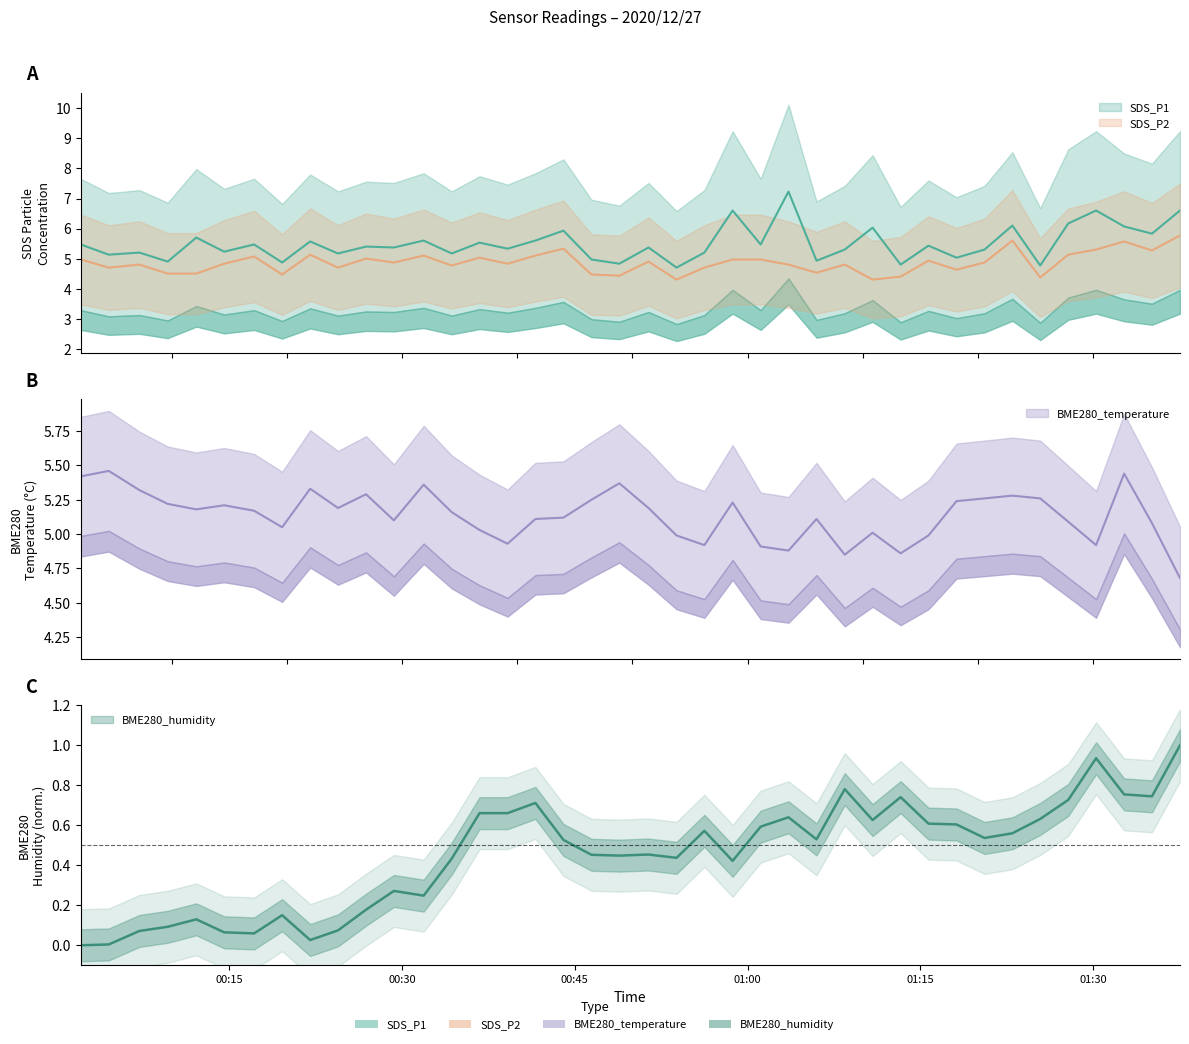

At how many categories does at least one series exceed 7?

1